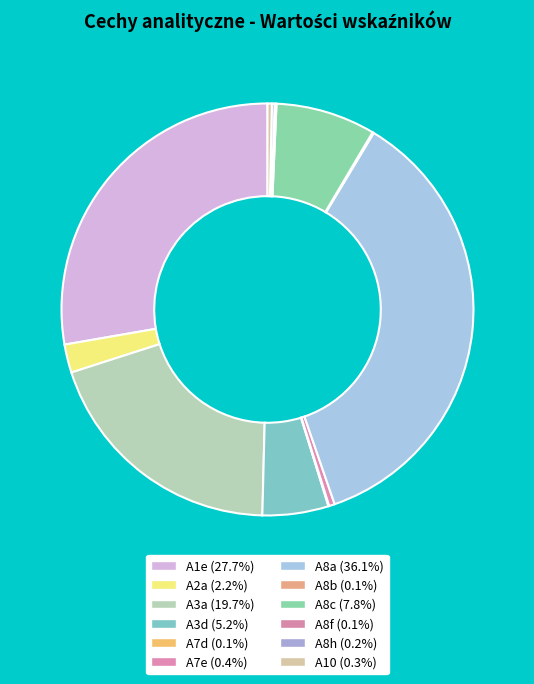

Which slice is the largest?

A8a